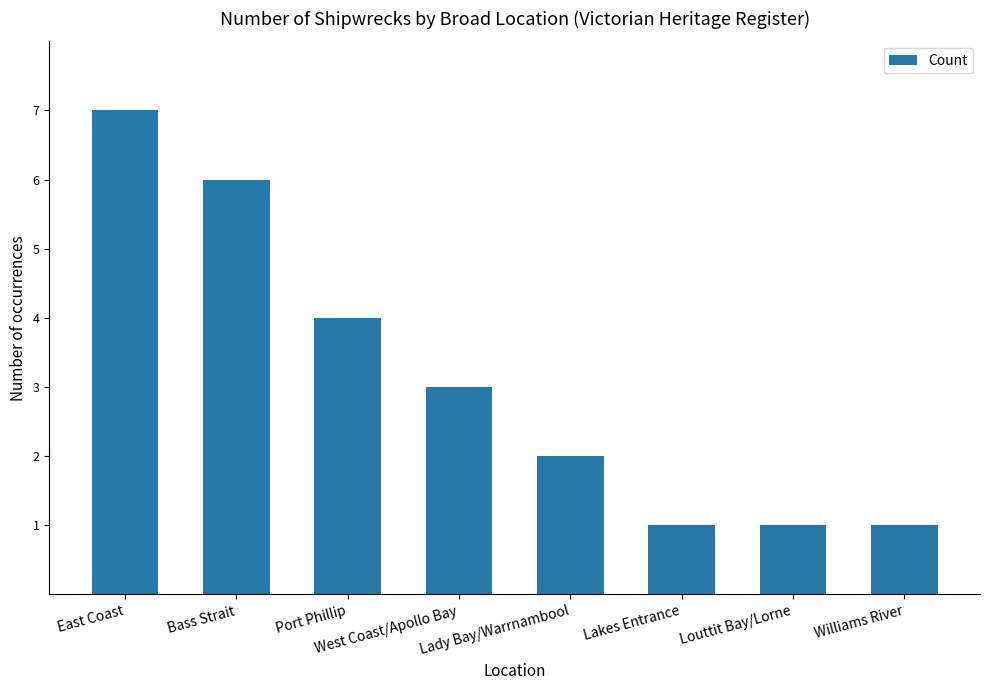

What is the average value?

3